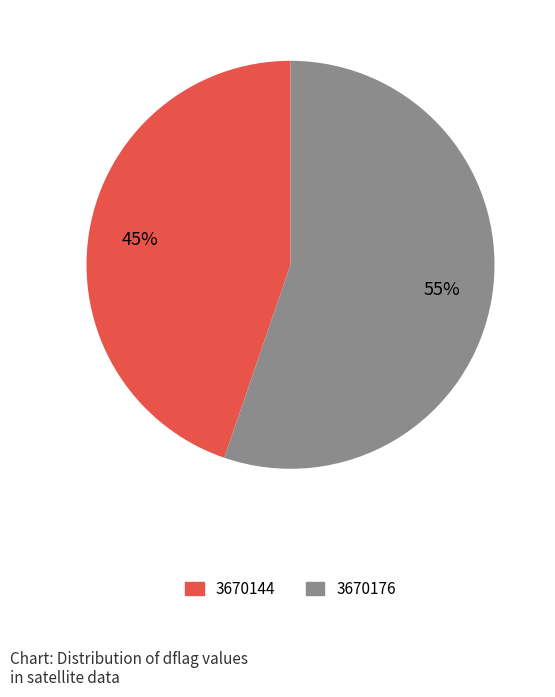

Does any single category account for the majority?

Yes